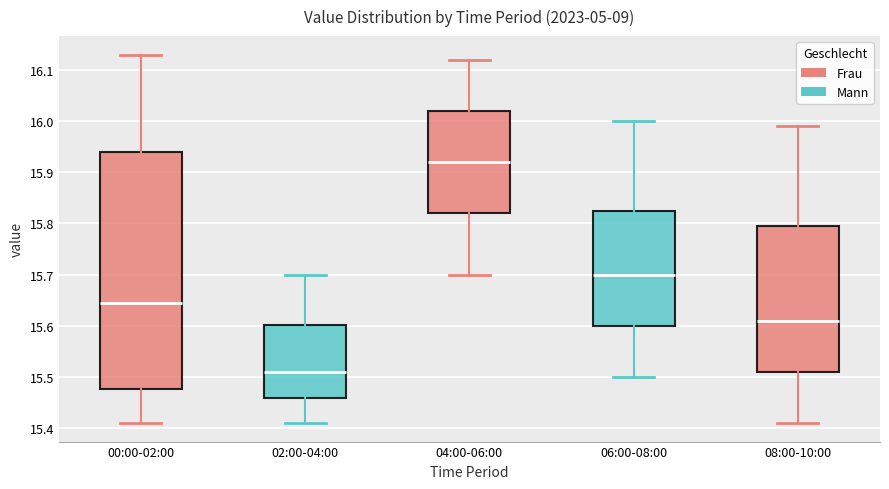

Reading left to right, read every box against the y-axis: the position of its median line, the range the box covers, and the ends of its whiskers. The values are not printed on the chart, so give them approximately, as read against the axis.

00:00-02:00: median 15.65, box 15.48 to 15.94, whiskers 15.41 to 16.13
02:00-04:00: median 15.51, box 15.46 to 15.60, whiskers 15.41 to 15.70
04:00-06:00: median 15.92, box 15.82 to 16.02, whiskers 15.70 to 16.12
06:00-08:00: median 15.70, box 15.60 to 15.83, whiskers 15.50 to 16.00
08:00-10:00: median 15.61, box 15.51 to 15.80, whiskers 15.41 to 15.99